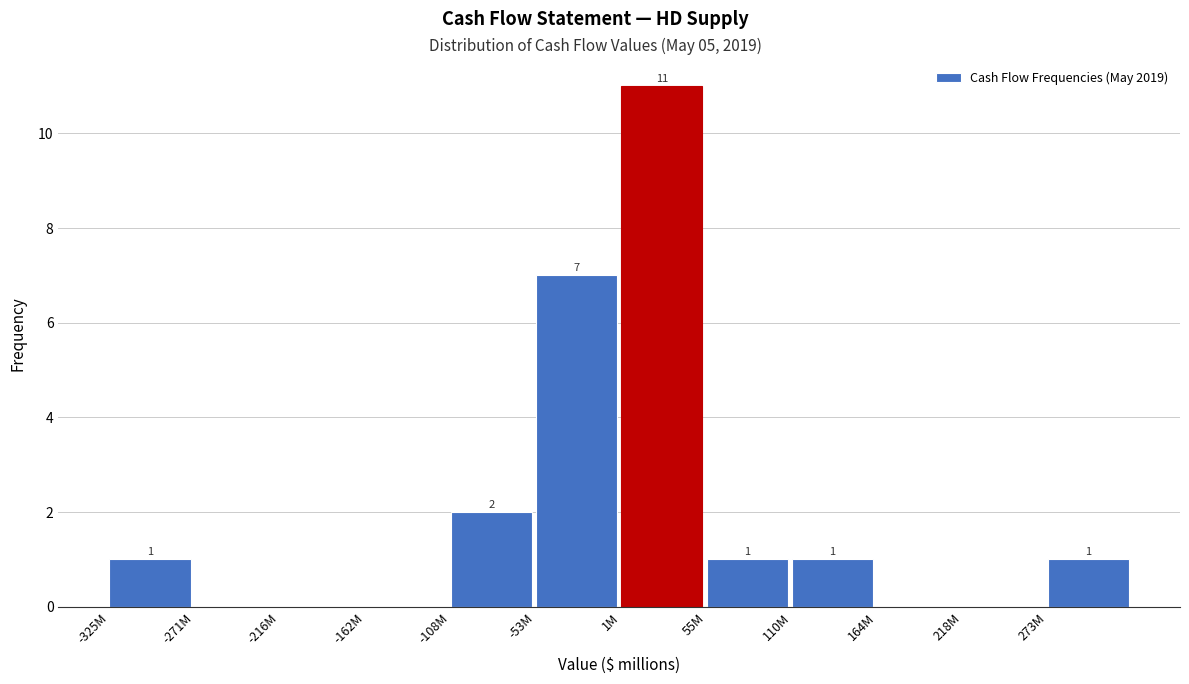

Reading left to right, what are all the values shown in this chart?

-325M=1	-271M=0	-216M=0	-162M=0	-108M=2	-53M=7	1M=11	55M=1	110M=1	164M=0	218M=0	273M=1